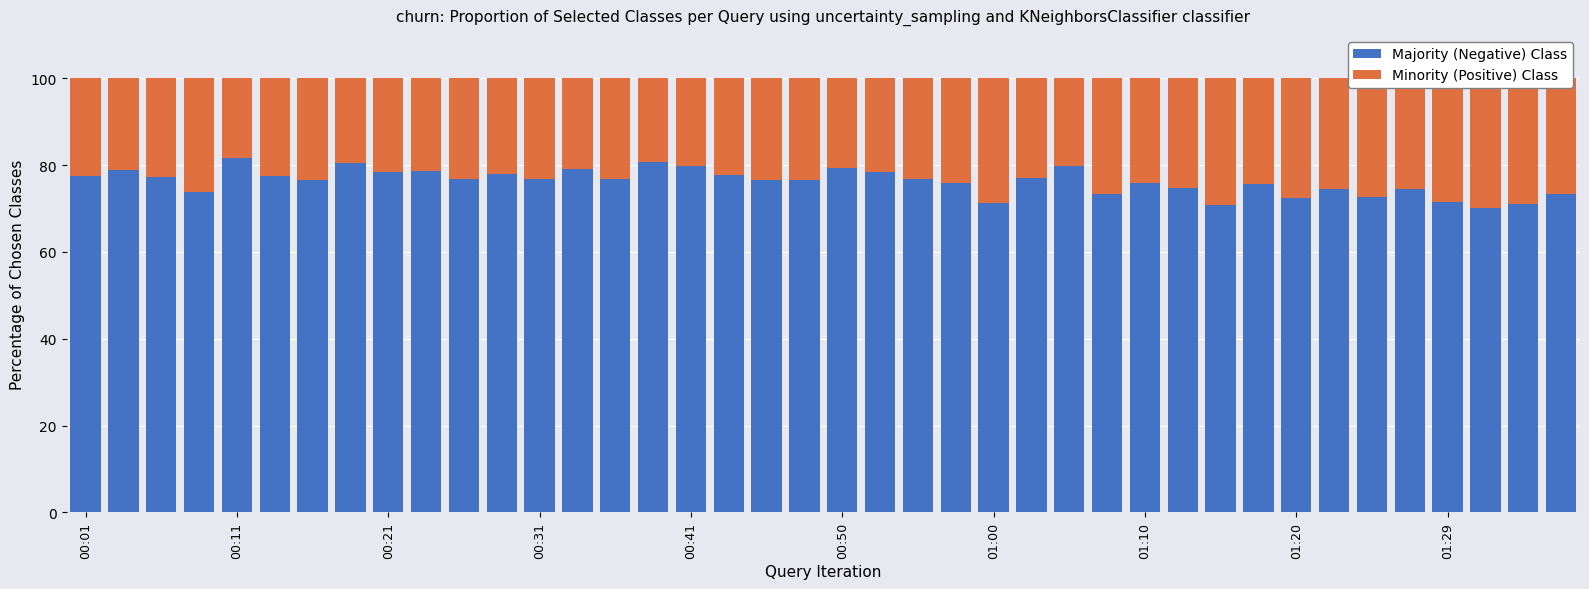

Rank the series at 34 from lowest to highest value.

Minority (Positive) Class, Majority (Negative) Class